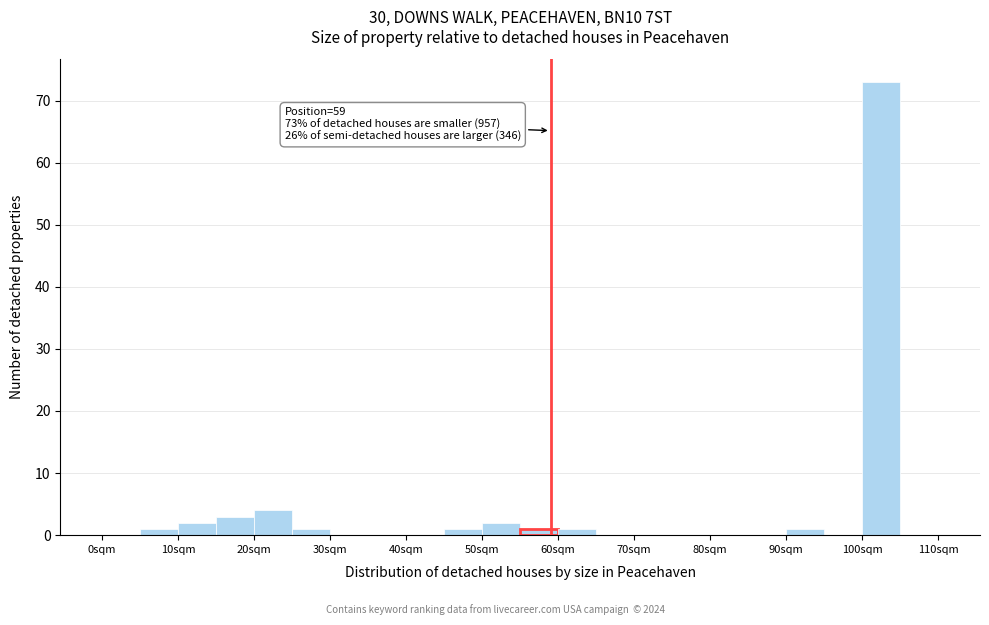

Over which range of the x-axis is the bar tallest?

100 to 105